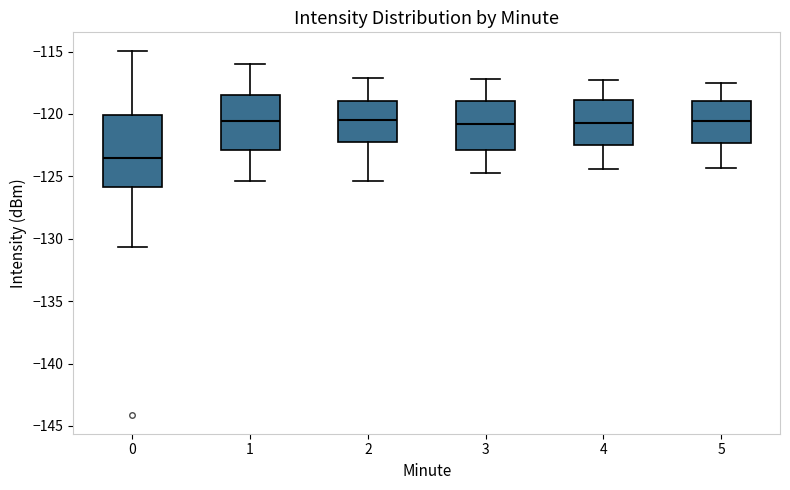

Which box has the lowest median line?

0